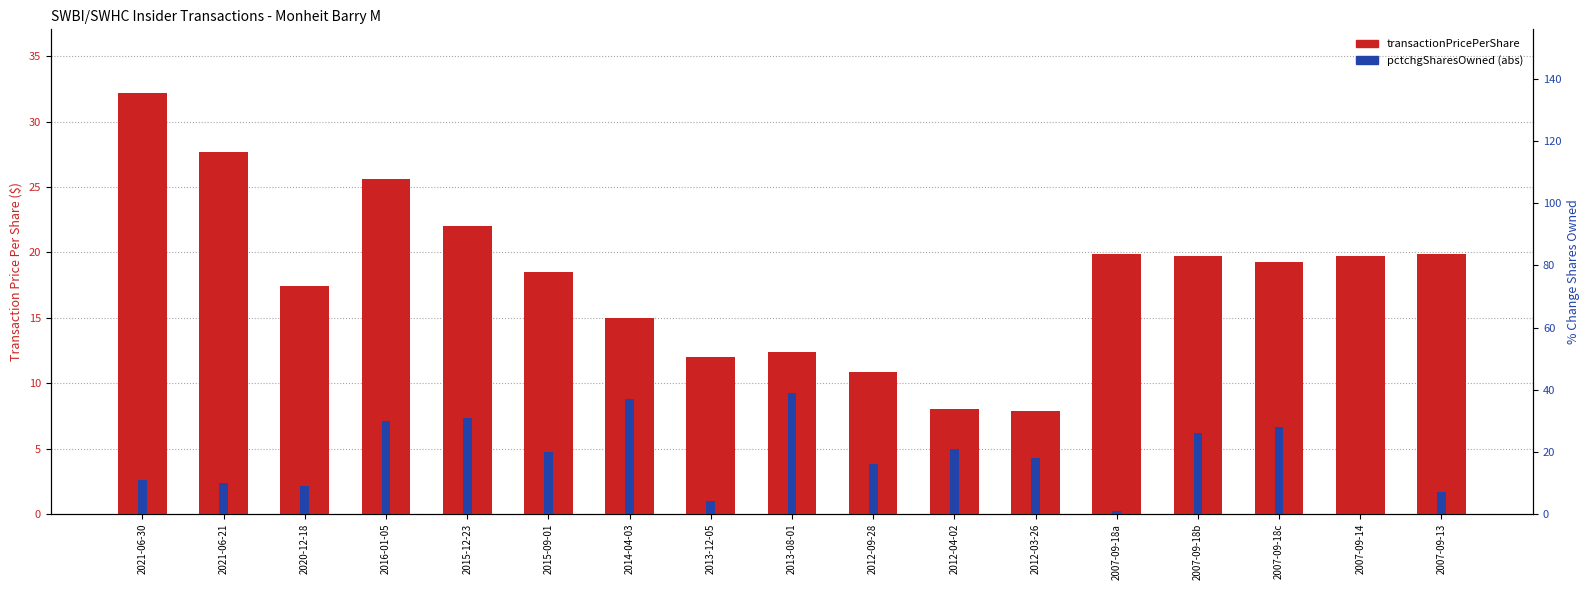

The value of pctchgSharesOwned at 2015-12-23 is 46.8. True or false?

False